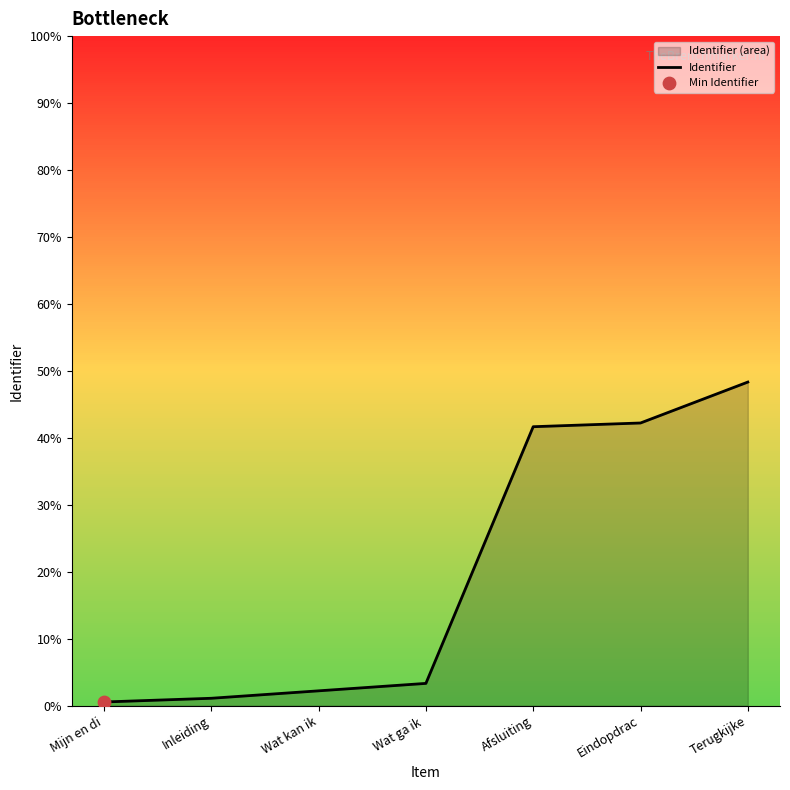

Which has a higher value, Wat ga ik  or Inleiding?

Wat ga ik 